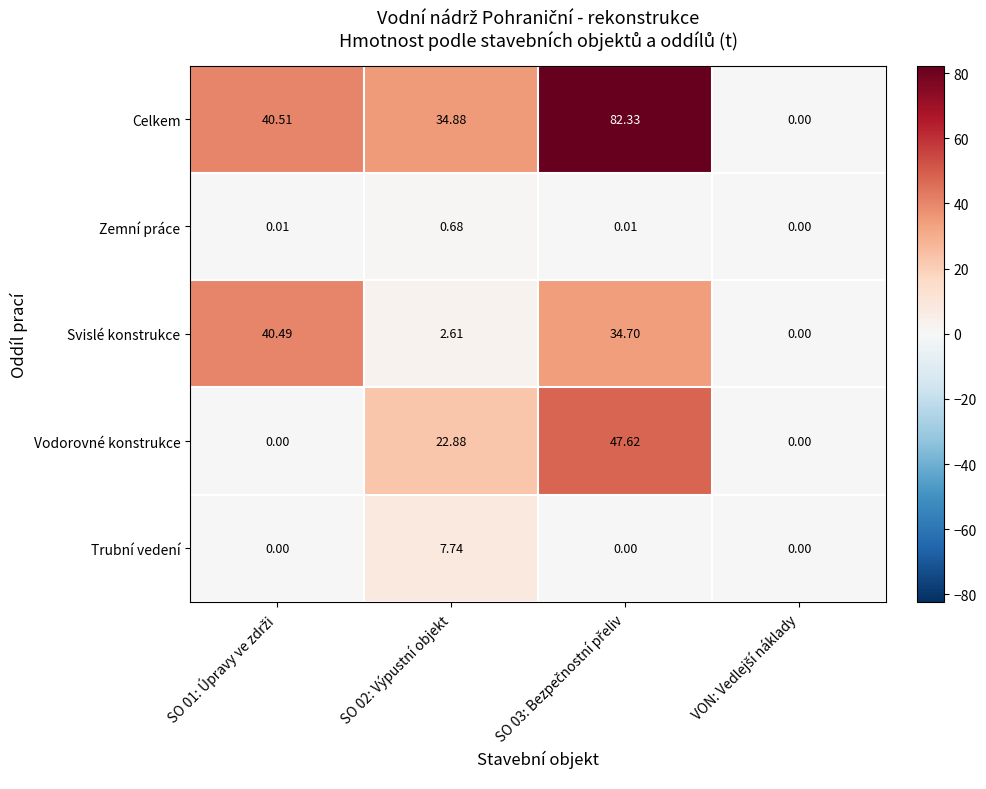

Which series has the largest total across all categories?

Celkem